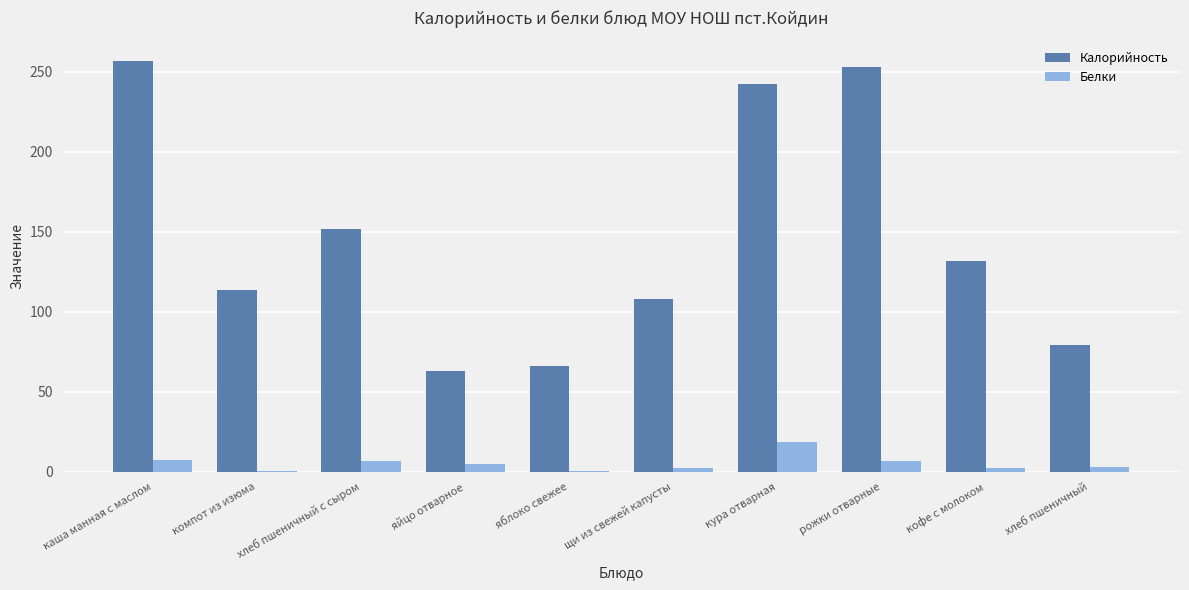

Which series has the largest total across all categories?

Калорийность